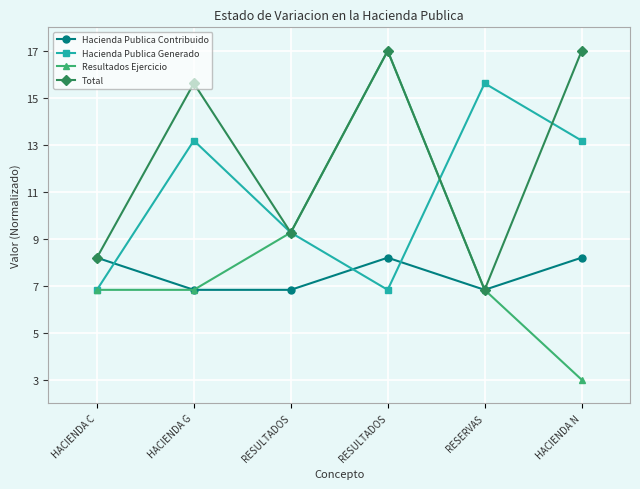

What are all the series names shown in the legend?

Hacienda Publica Contribuido, Hacienda Publica Generado, Resultados Ejercicio, Total